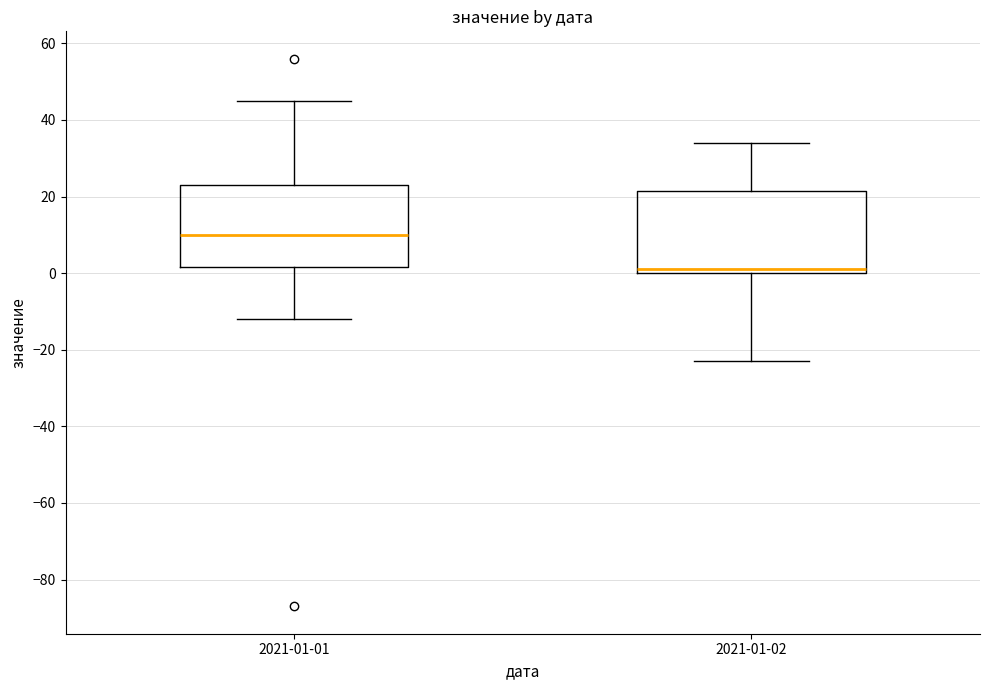

Reading left to right, read every box against the y-axis: the position of its median line, the range the box covers, and the ends of its whiskers. The values are not printed on the chart, so give them approximately, as read against the axis.

2021-01-01: median 10, box 2 to 24, whiskers -12 to 46
2021-01-02: median 2, box 0 to 22, whiskers -22 to 34